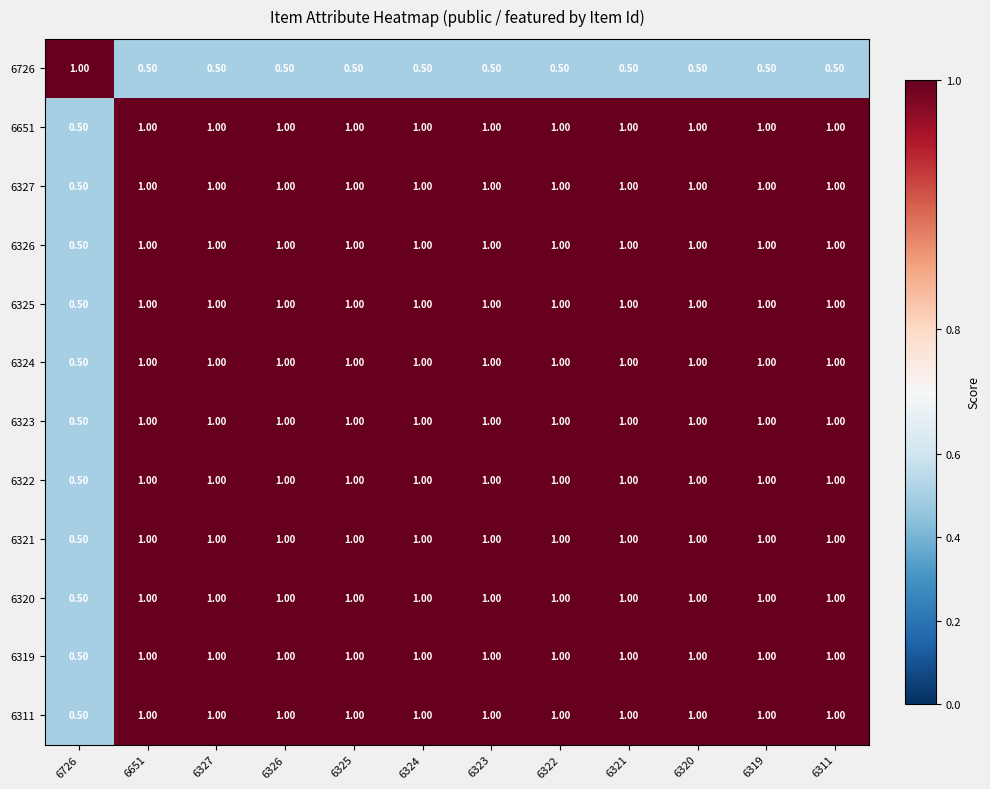

At how many categories does at least one series exceed 0?

12